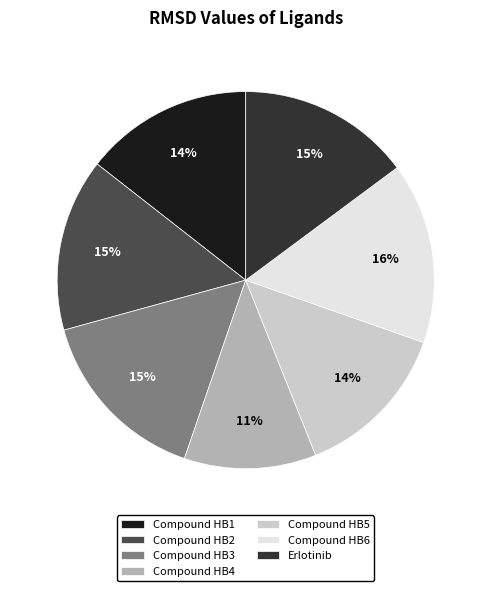

The Compound HB5 slice represents 14% of the pie. True or false?

True